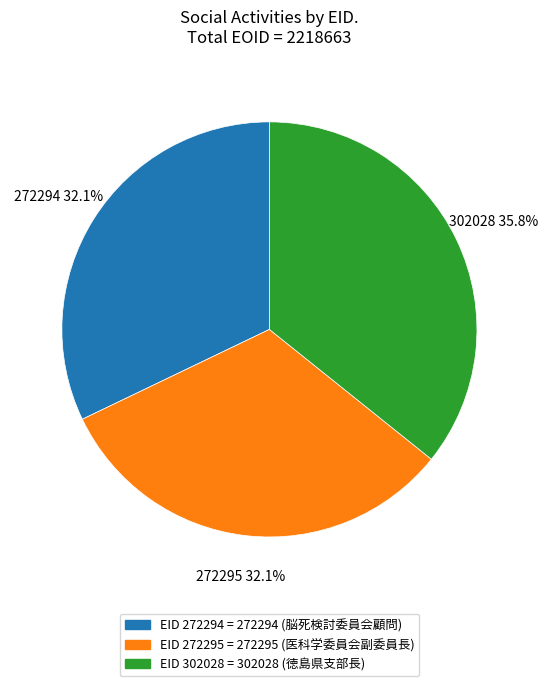

To the nearest percent, what is the combined percentage of 302028 and 272295?

68%